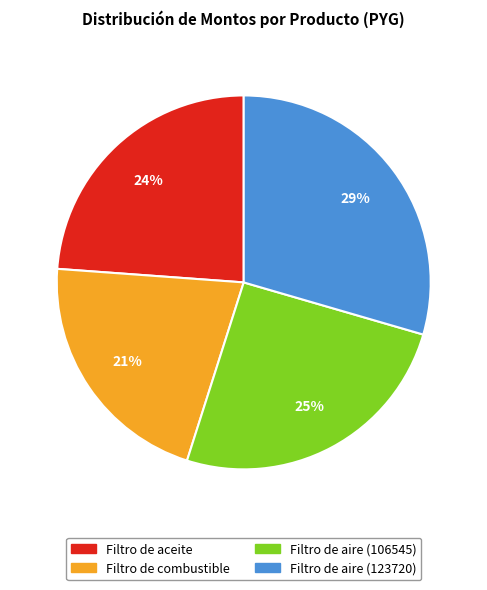

What percentage is the Filtro de aire (106545) slice, to the nearest percent?

25%